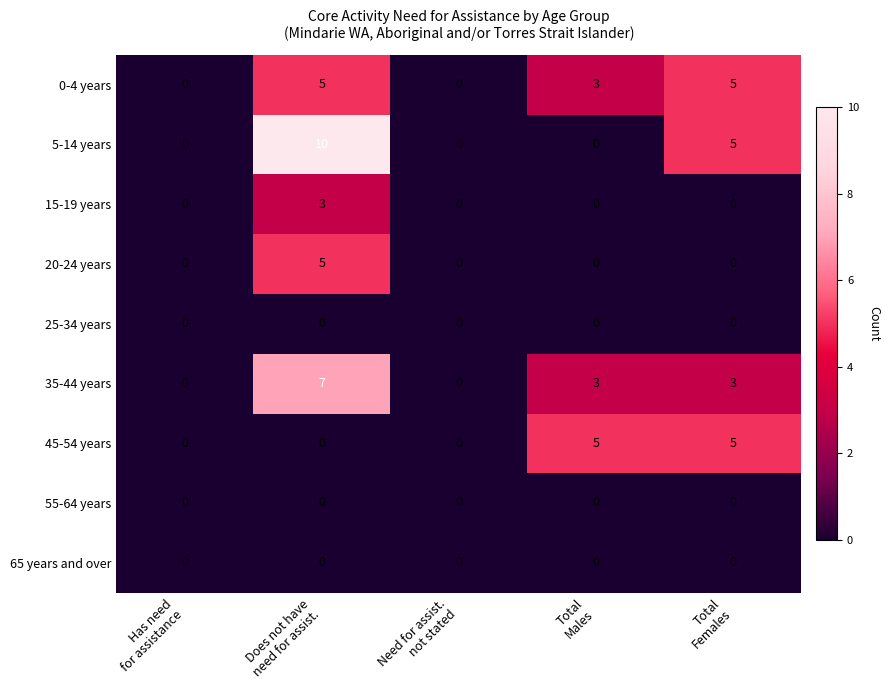

How many 20-24 years values are between 0 and 1?

4